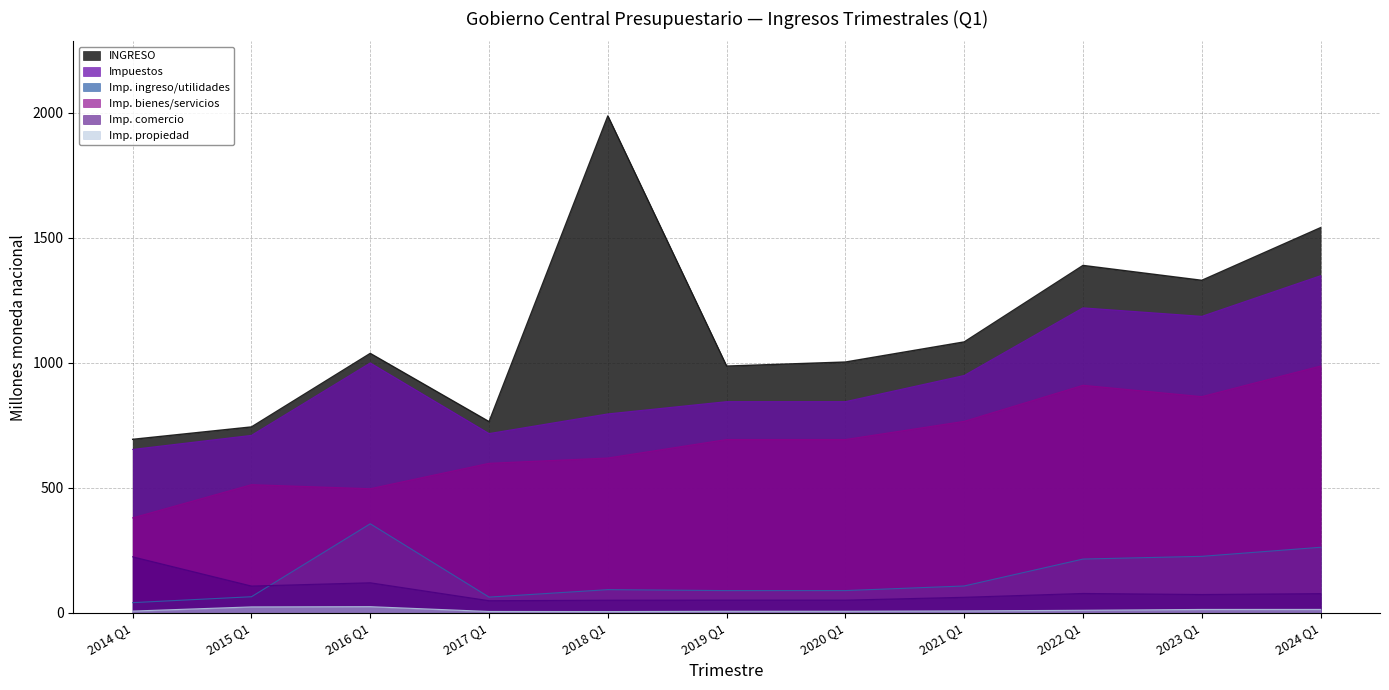

Between 2016 Q1 and 2018 Q1, which series saw the biggest shift?

INGRESO